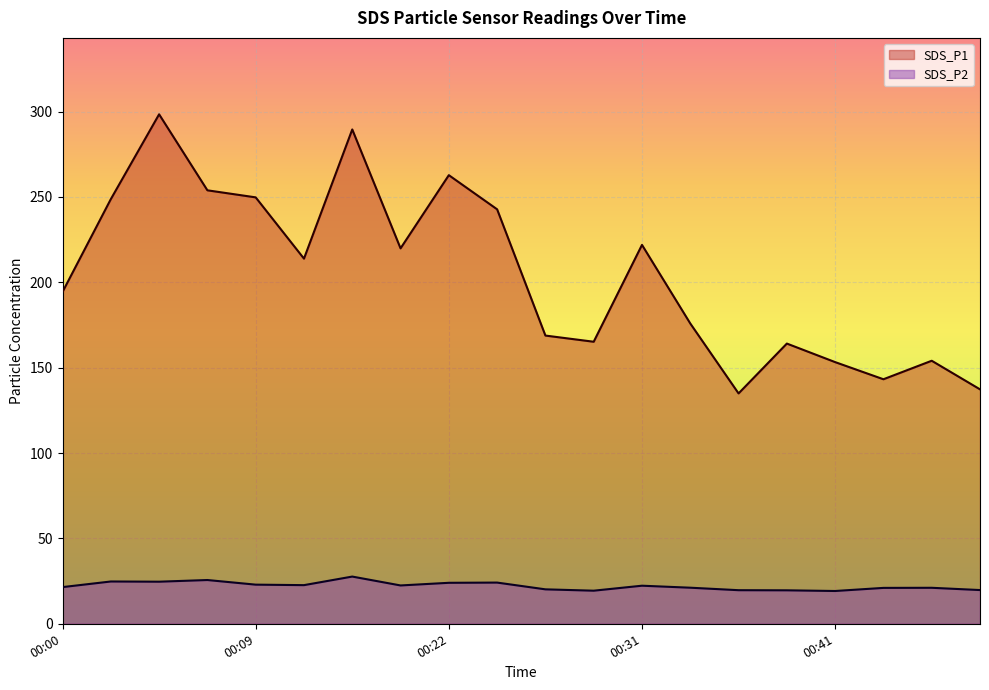

What is the spread (max minus min) of values at 00:31?

199.6